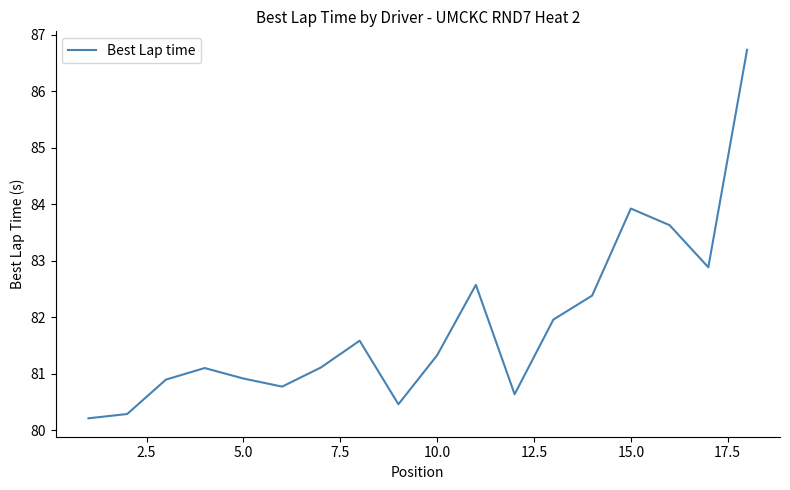

What is the minimum value shown in the chart?

80.2